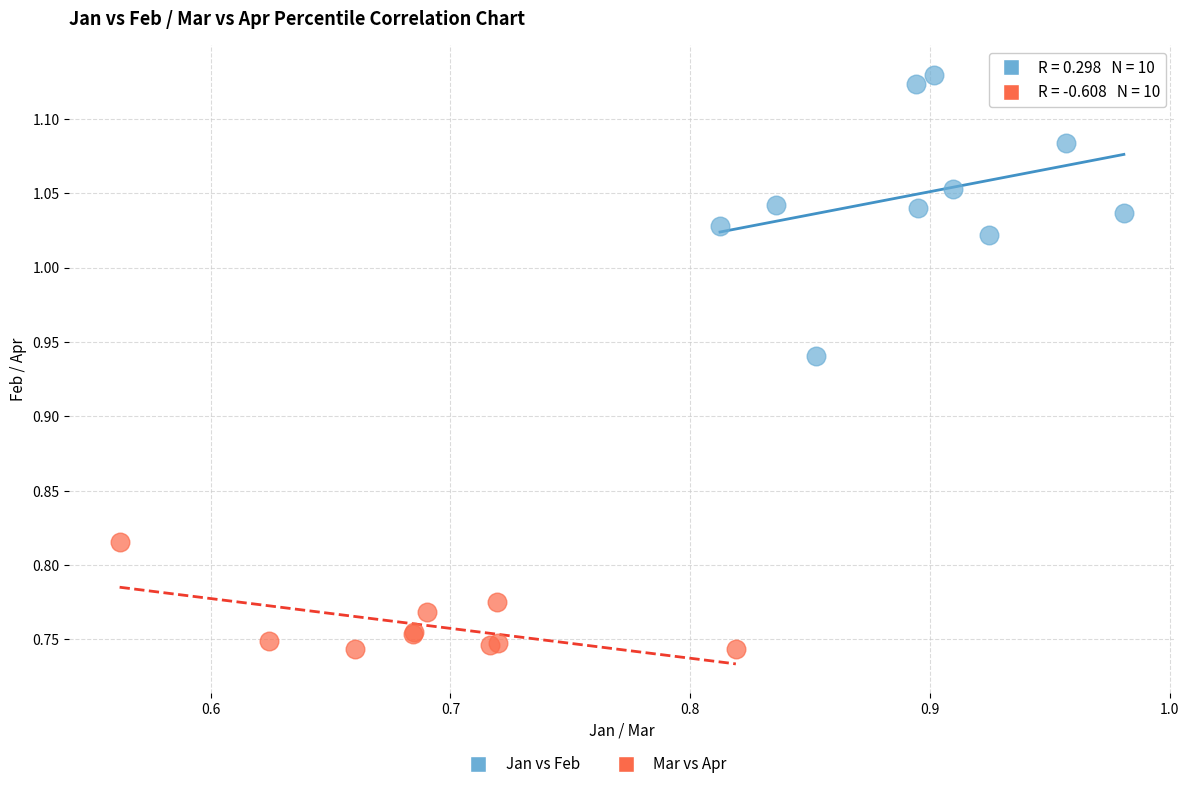

Which series has the largest Y range (max minus min)?

Jan vs Feb